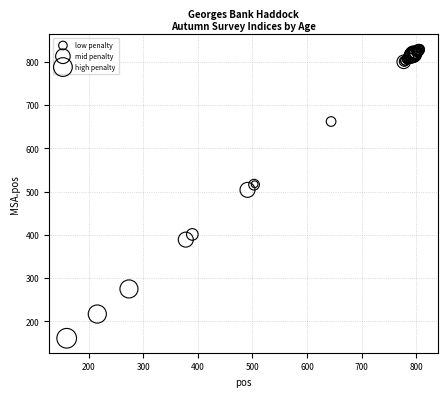

What Y value in the scatter plot is closest to 495?

504